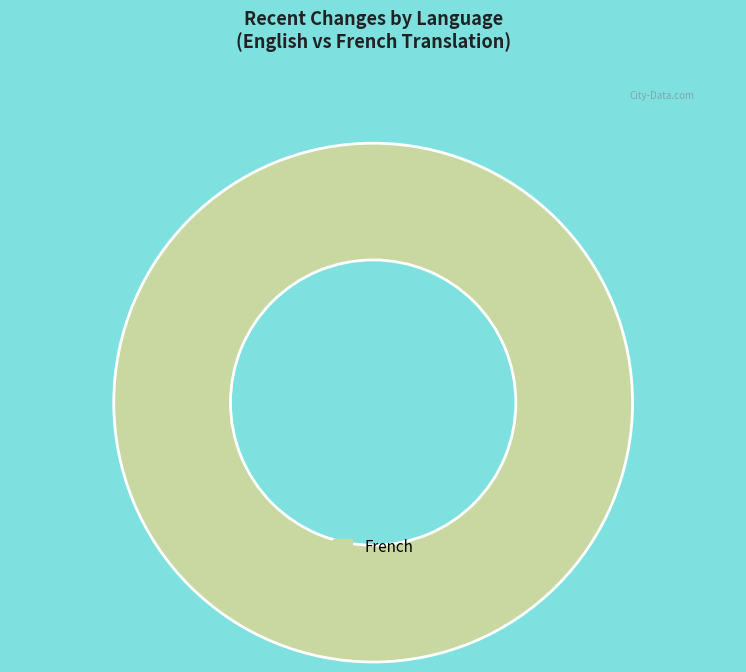

Is there a majority slice in this chart?

Yes